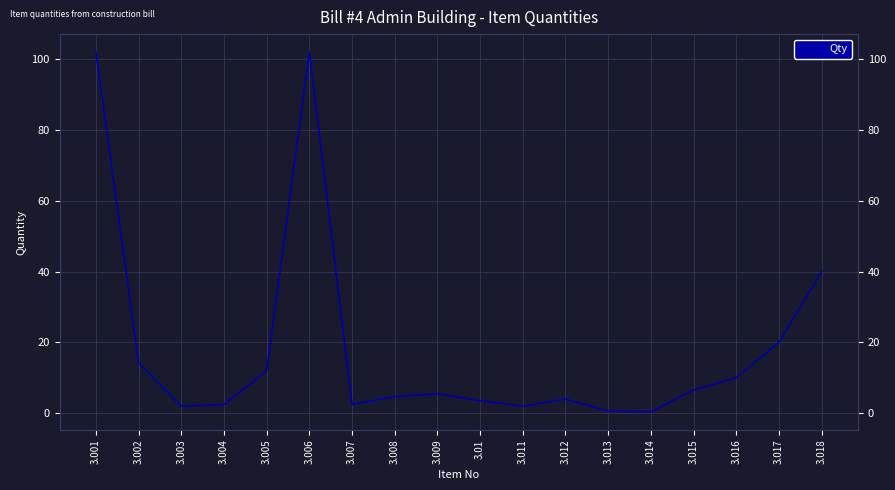

Reading left to right, what are all the values shown in this chart?

102.0	14.2	2.0	2.5	12.0	102.0	2.5	4.7	5.5	3.5	2.0	4.0	0.6	0.4	6.6	10.0	20.0	40.0